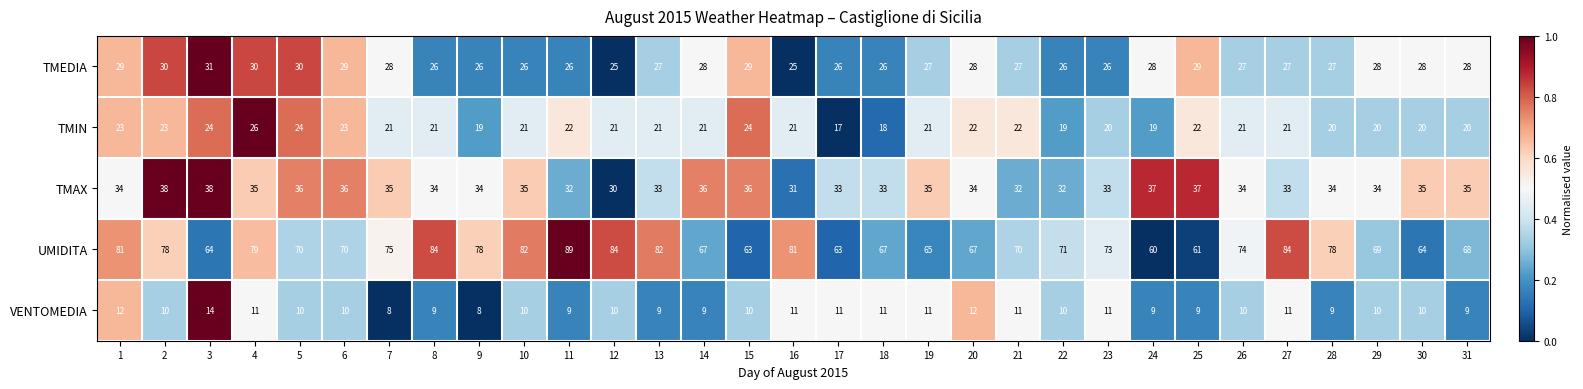

Rank the series by their maximum value, from lowest to highest.

VENTOMEDIA, TMIN, TMEDIA, TMAX, UMIDITA